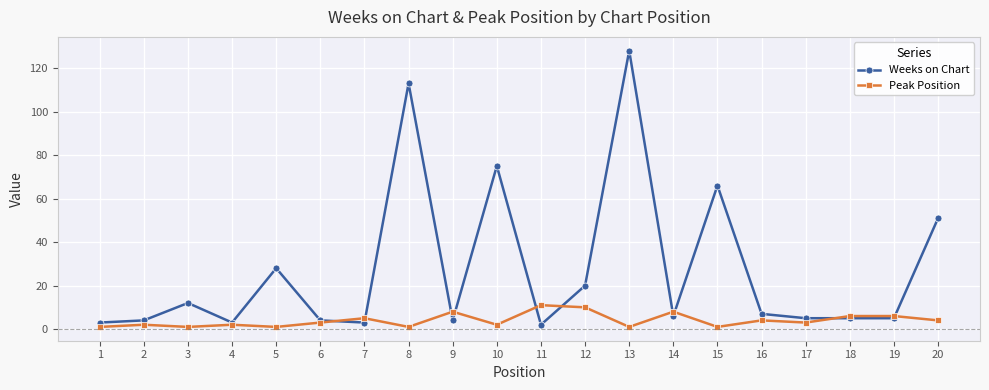

Where is the first local maximum for Weeks on Chart?

3